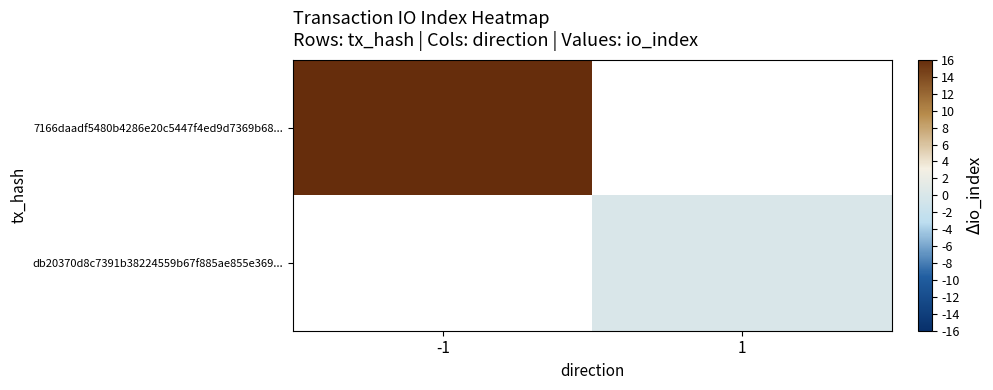

True or false: db20370d8c7391b38224559b67f885ae855e369... has a value of 0.0 at 1.

True